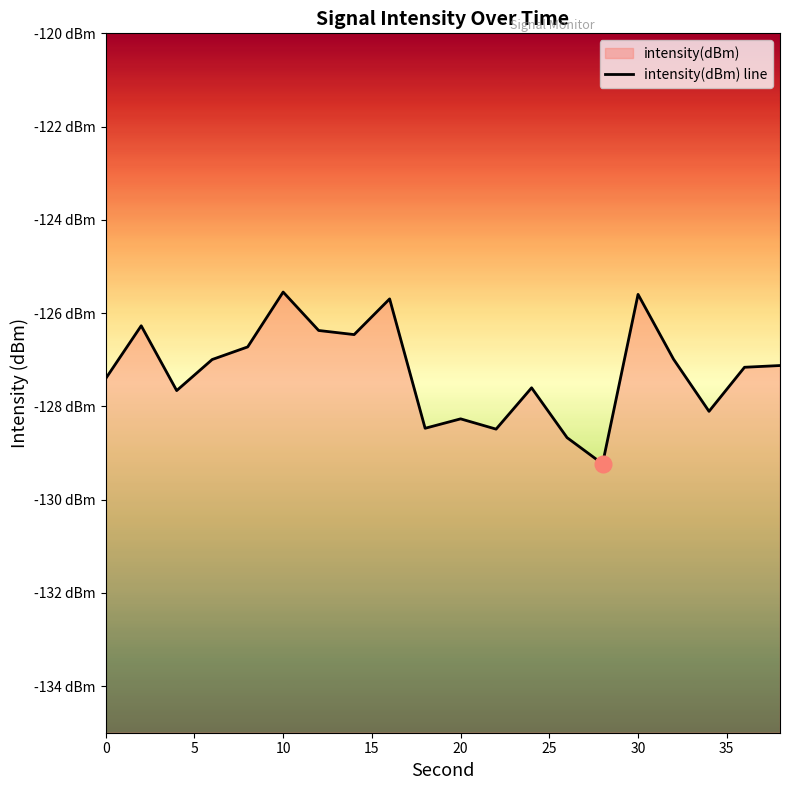

What is the value of the 5th point from the left?

-126.7